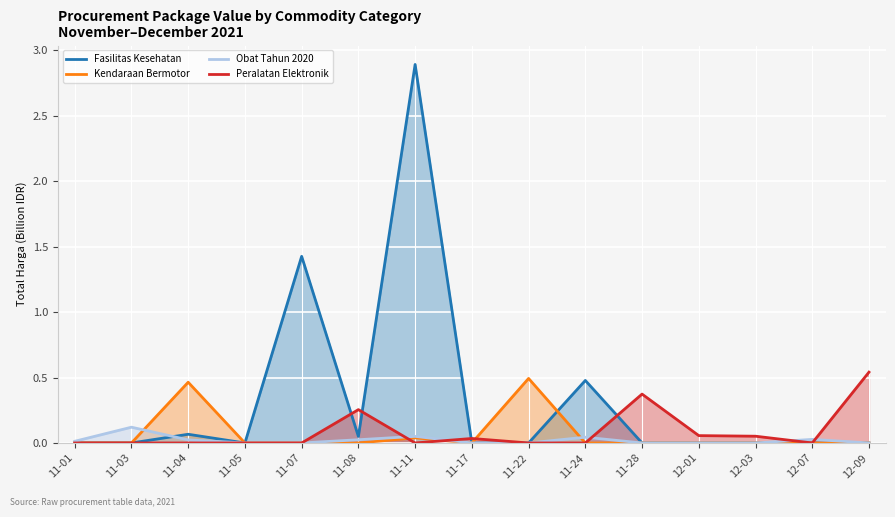

At which category is the sum across all series the highest?

11-11